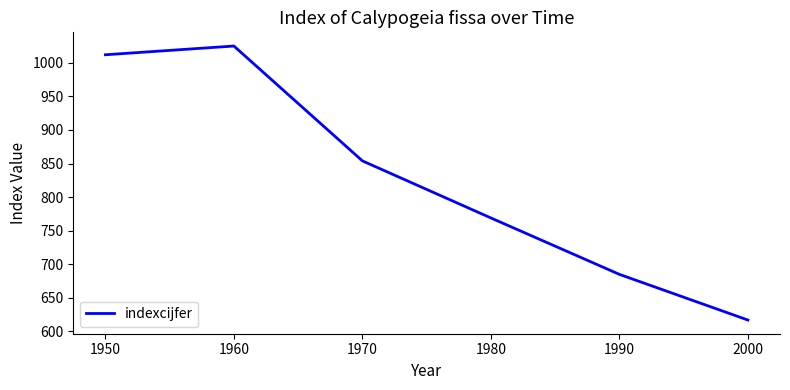

Which category has the highest value across all series?

1960